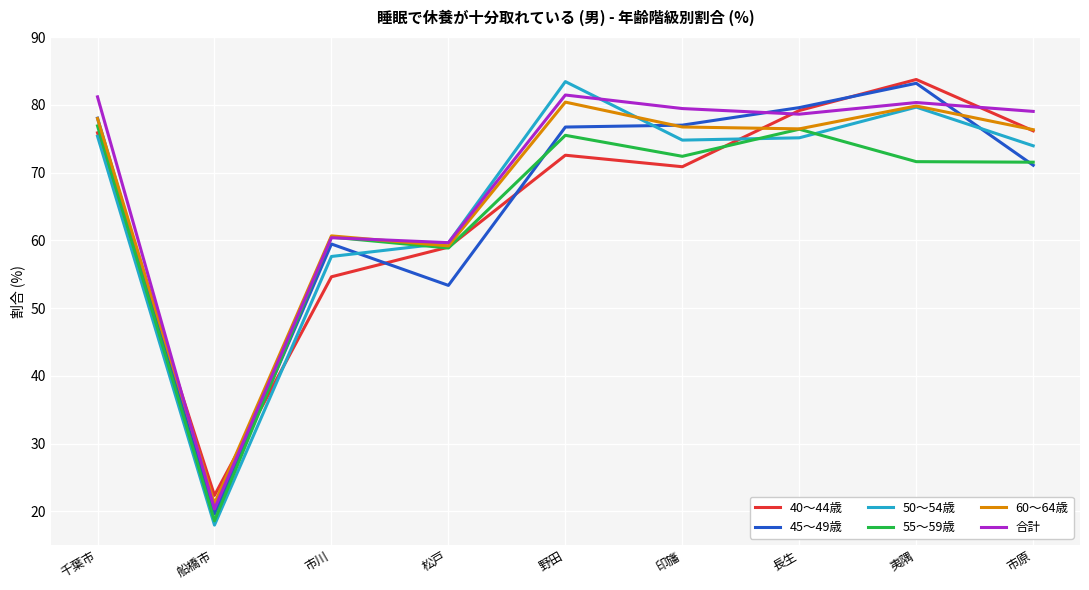

How many values in the 45～49歳 series are below 76?

4